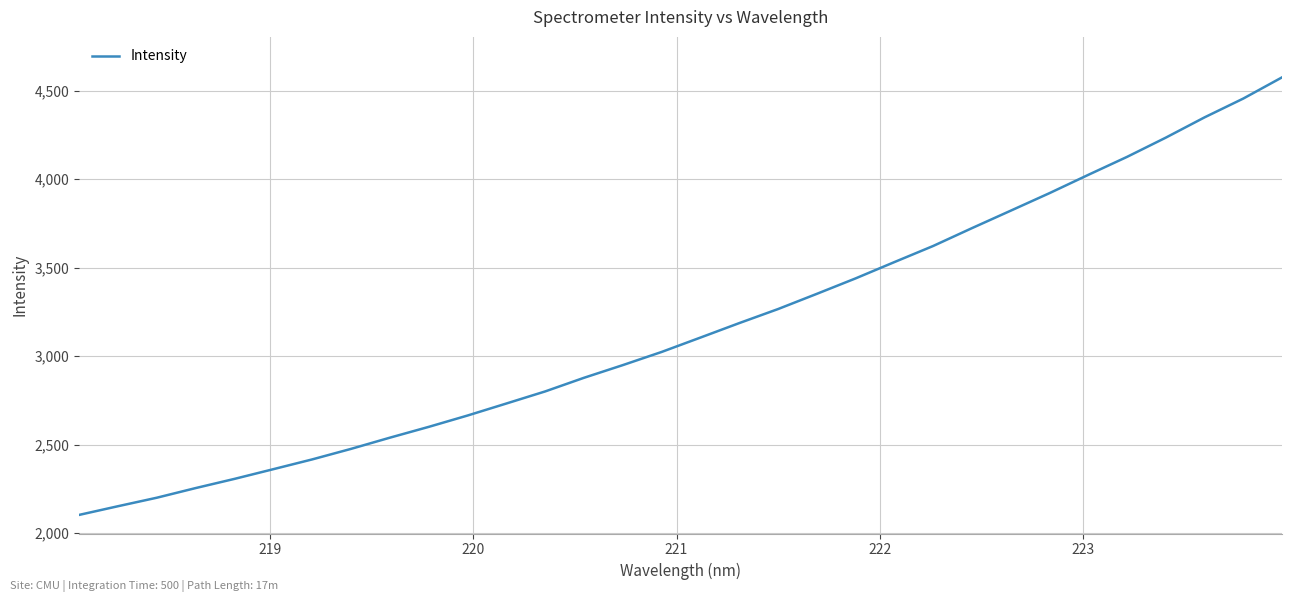

How many lines are shown in the chart?

1